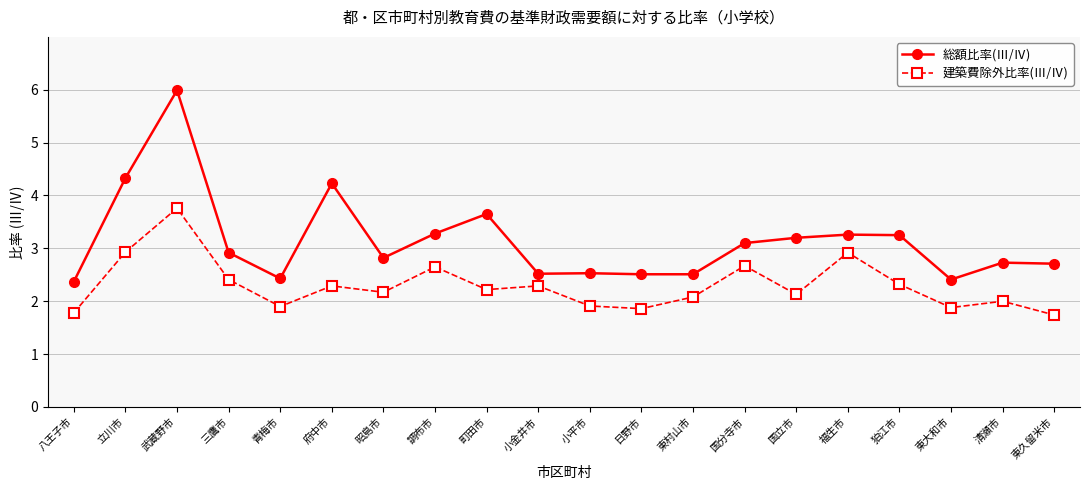

At which category is the sum across all series the highest?

武蔵野市